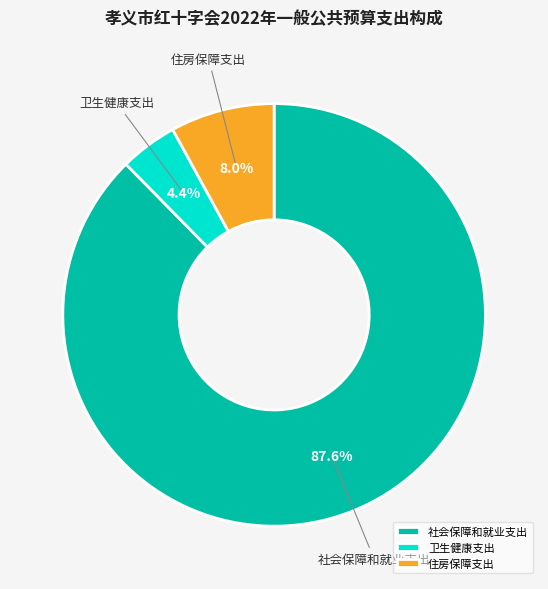

What percentage is NOT represented by 社会保障和就业支出?

12.4%